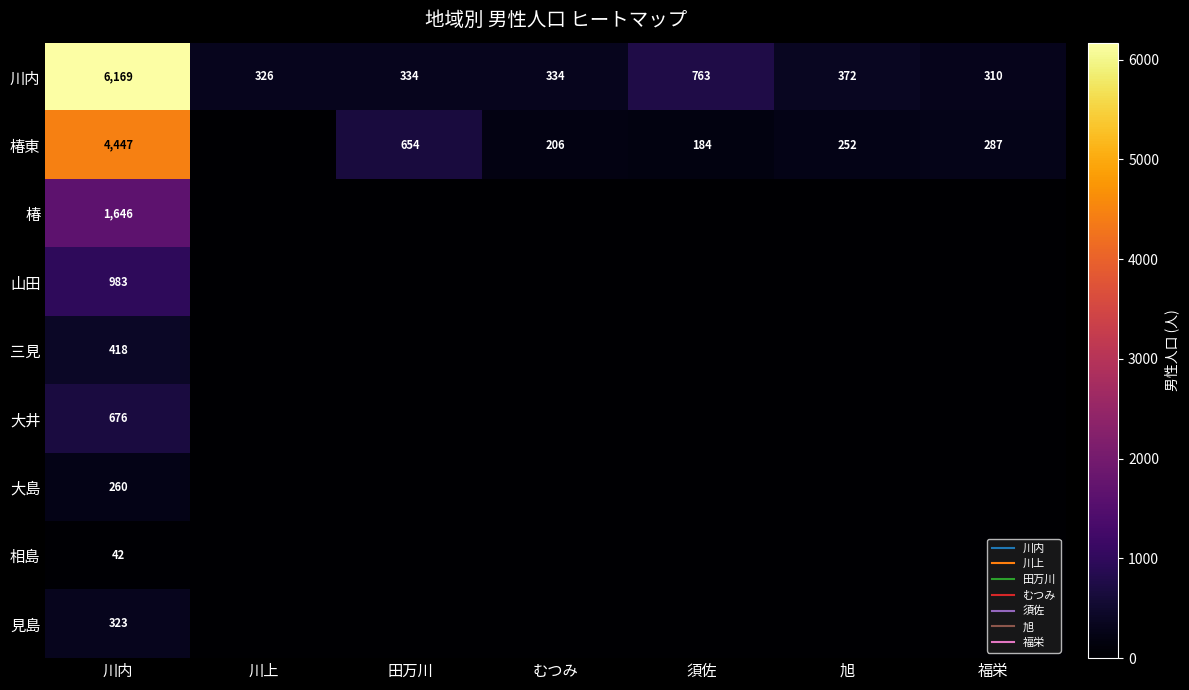

What is the maximum value for 相島?

42